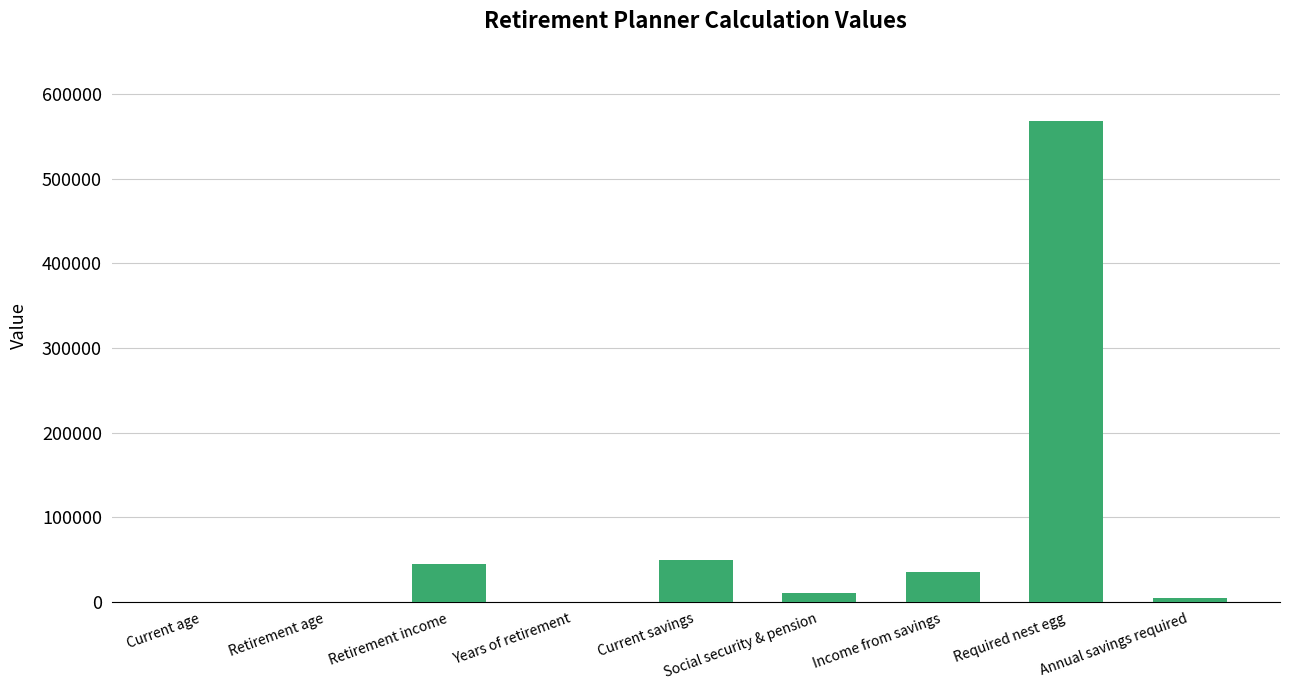

Between Current savings and Years of retirement, which is larger?

Current savings